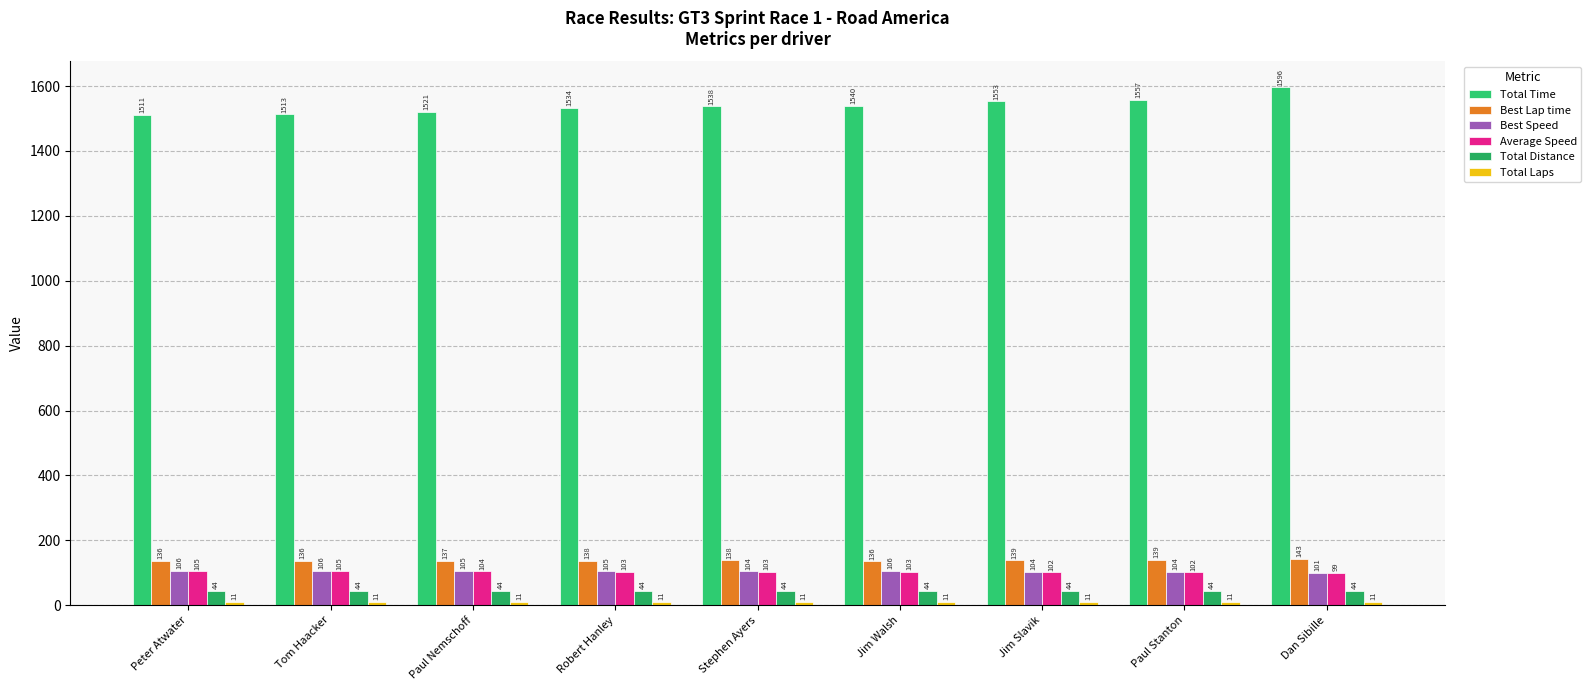

At which label is Total Time closest to 1553?

Jim Slavik